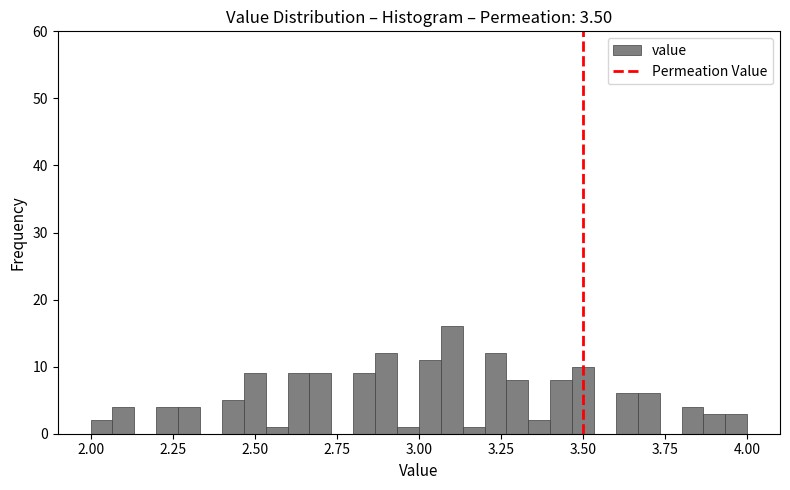

Read against the x-axis, roughly where is the centre of the tallest bar?

3.10